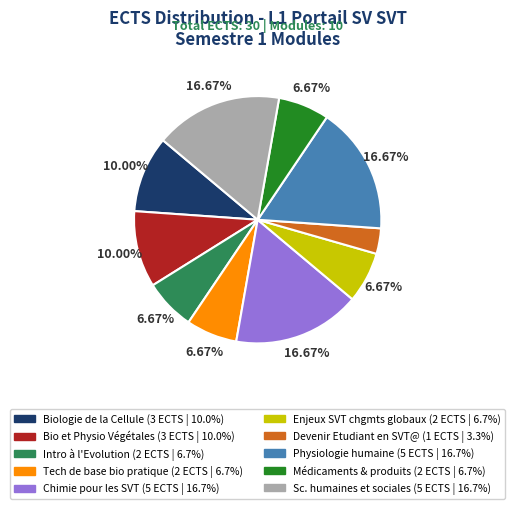

What is the total percentage of Sc. humaines et sociales and Médicaments & produits?

23.3%